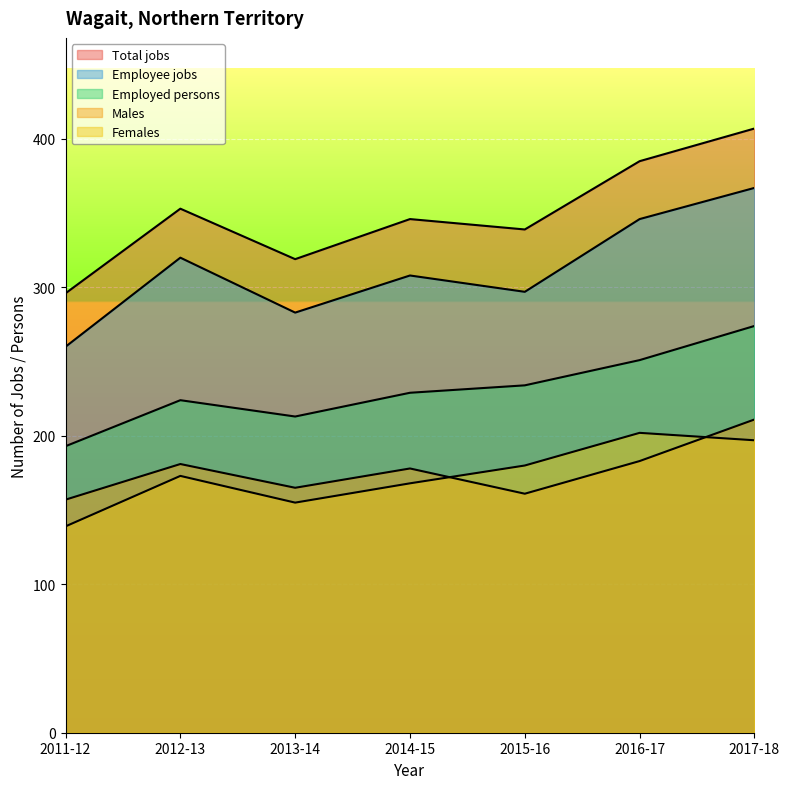

What are all the series names shown in the legend?

Total jobs, Males, Females, Employed persons, Employee jobs